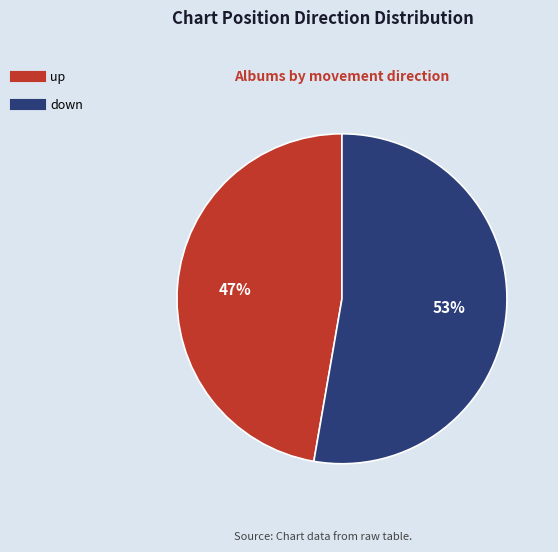

Which category has the smallest portion of the pie?

up